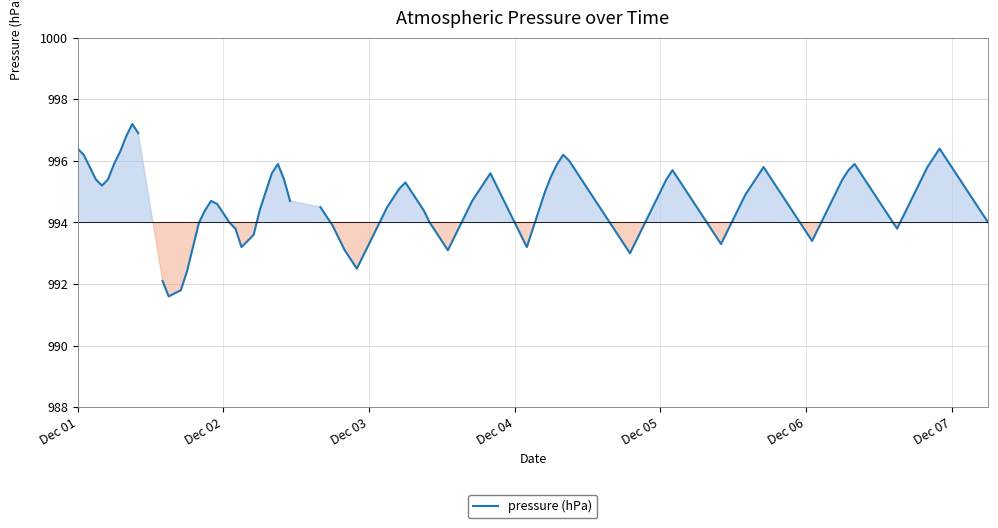

How many series are shown in this chart?

1